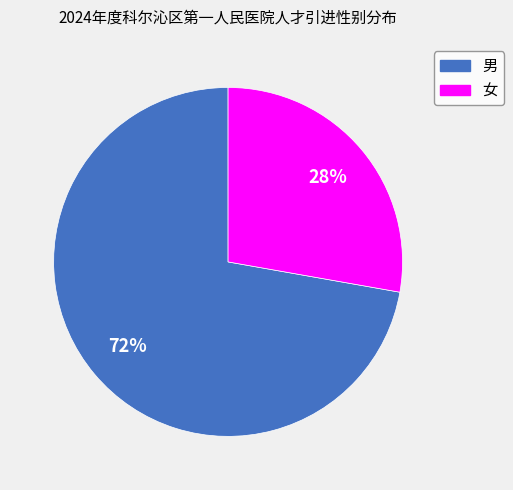

To the nearest percent, what is the average slice percentage?

50%